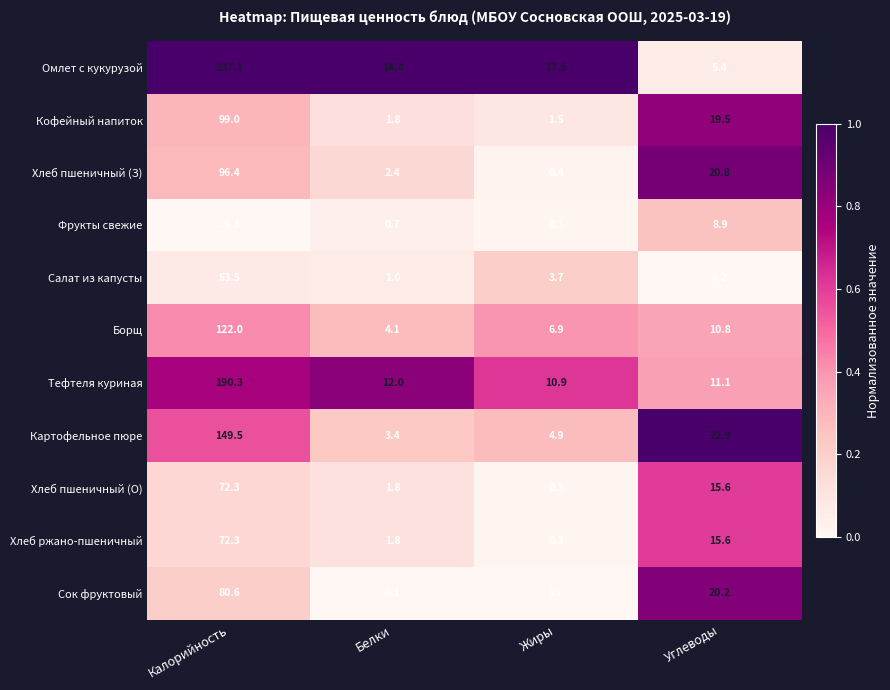

The Омлет с кукурузой series shows 14.4 at Белки. True or false?

True